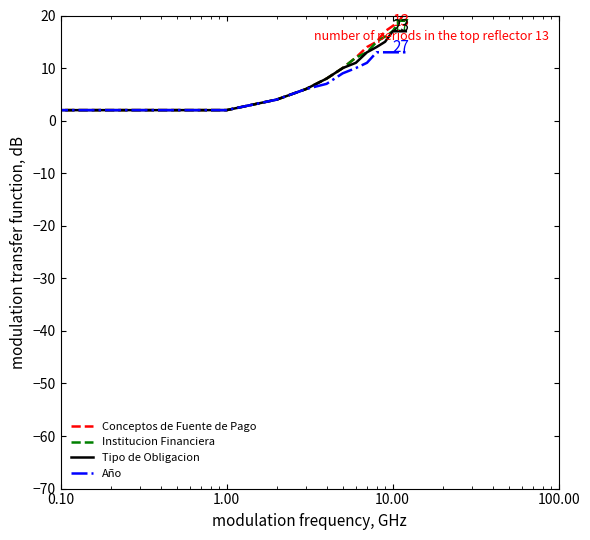

Rank the series by their maximum value, from lowest to highest.

Año, Tipo de Obligacion, Institucion Financiera, Conceptos de Fuente de Pago